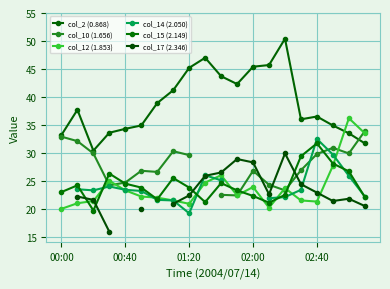

What position from the left is 00:40?

5